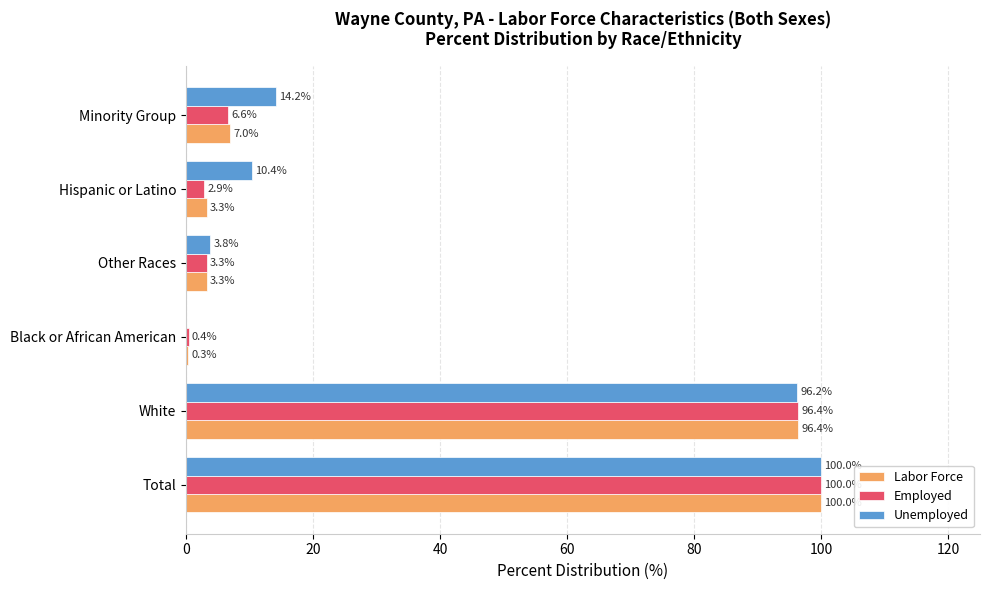

What is the average value of the Unemployed series?

37.4